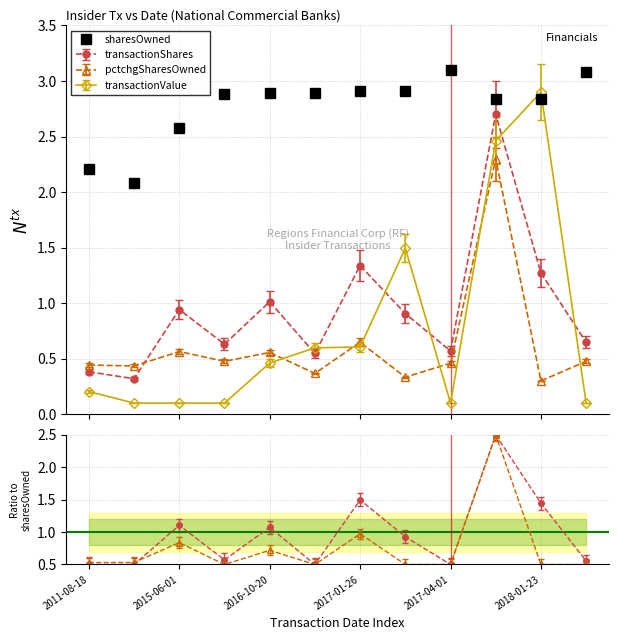

Is it true that the value at 11 is 3.1?

True